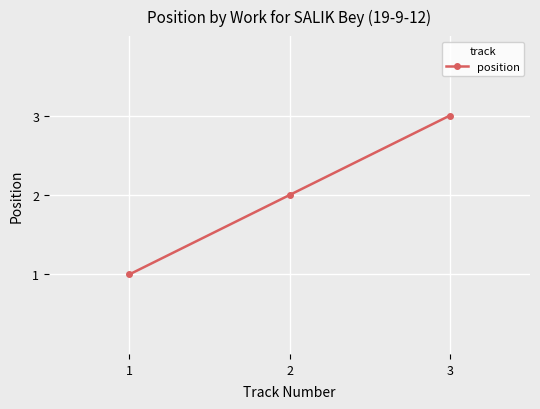

Reading right to left, list all the values displayed in this chart.

3=3	2=2	1=1